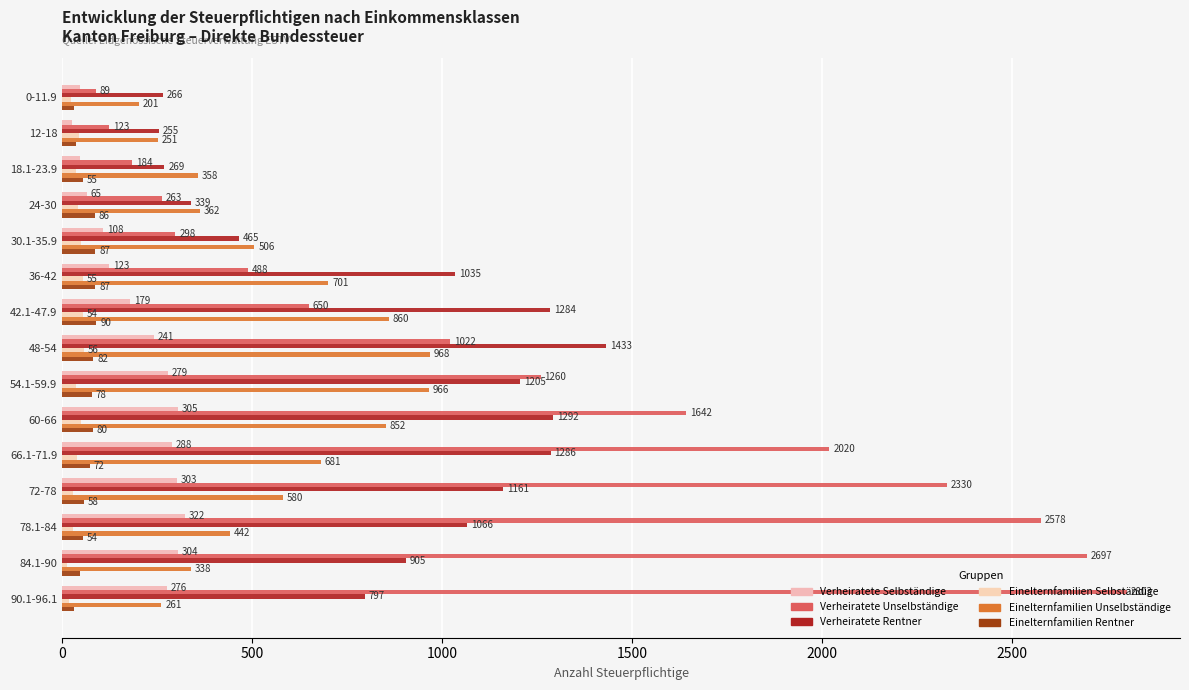

How many data points does each series have?

15